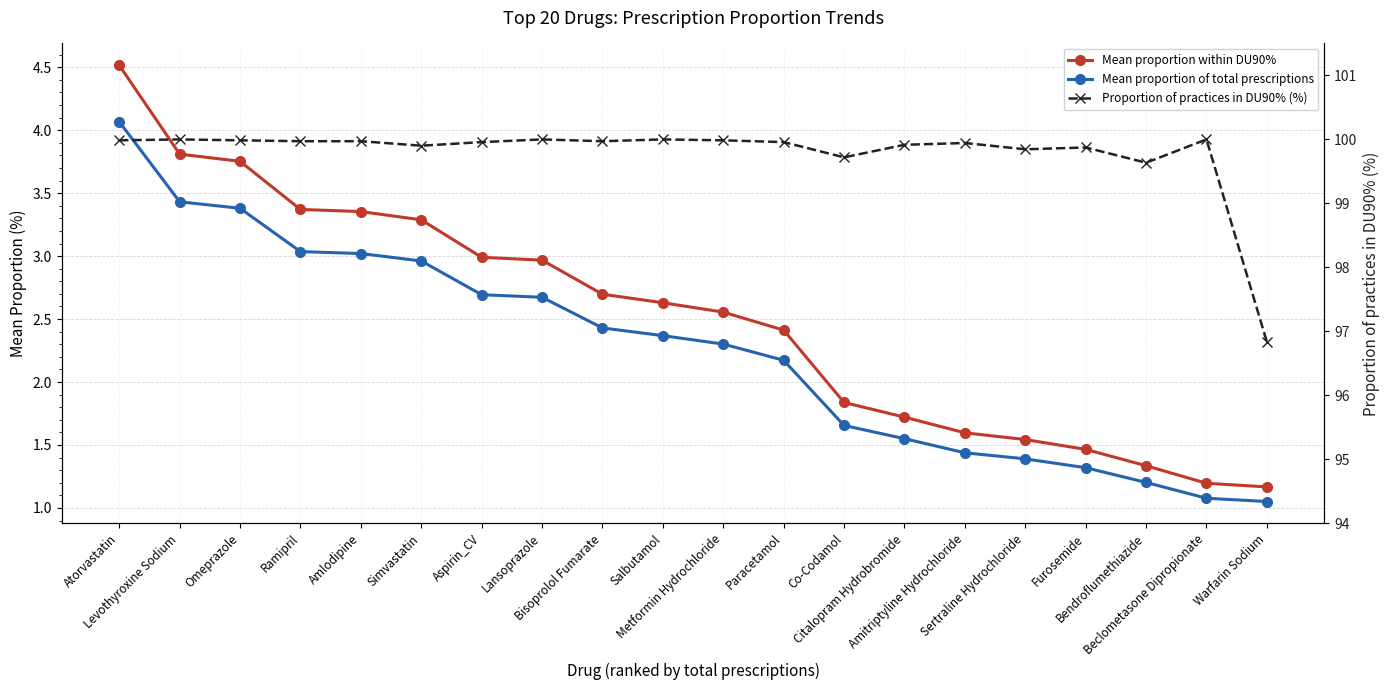

Between Citalopram Hydrobromide and Bisoprolol Fumarate, which is larger?

Bisoprolol Fumarate